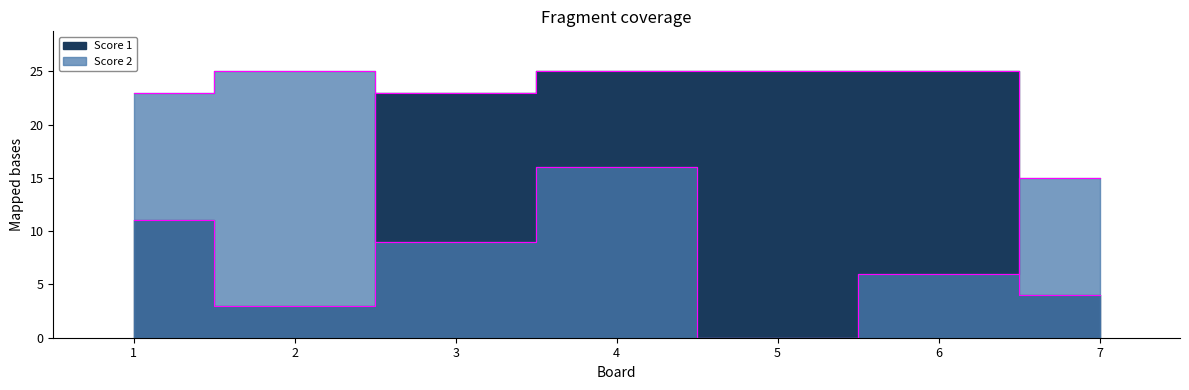

Where is the first local minimum for Score 2?

3